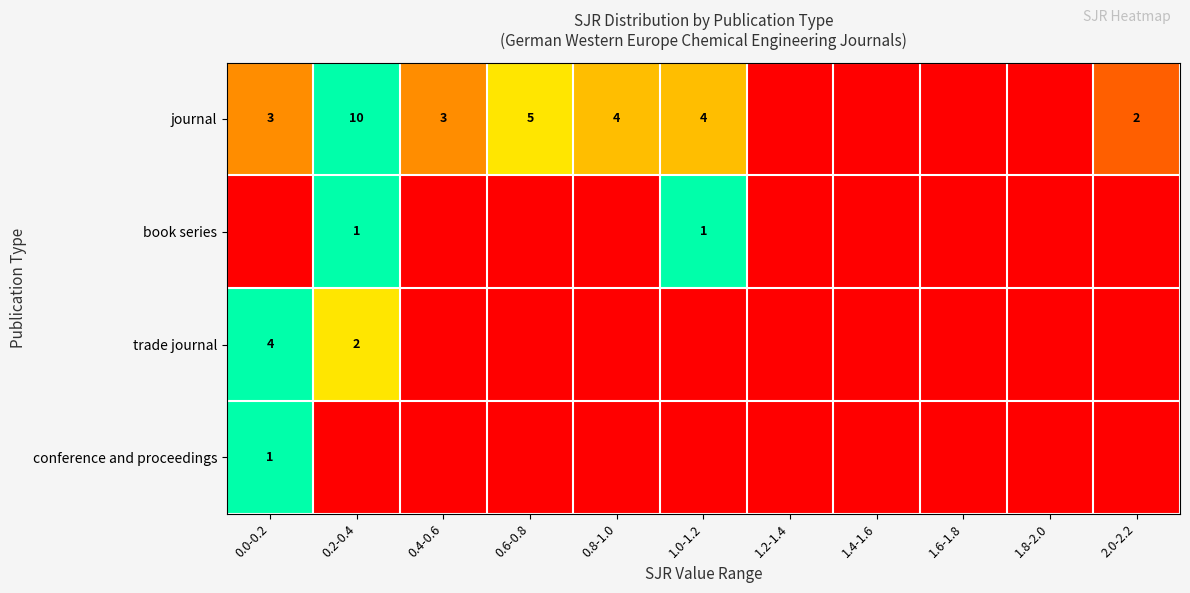

Which category has the lowest value across all series?

1.2-1.4